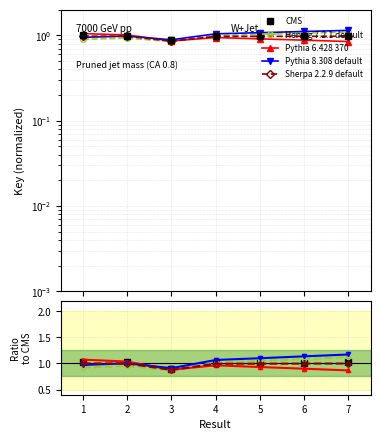

Which label corresponds to the smallest value in the chart?

3